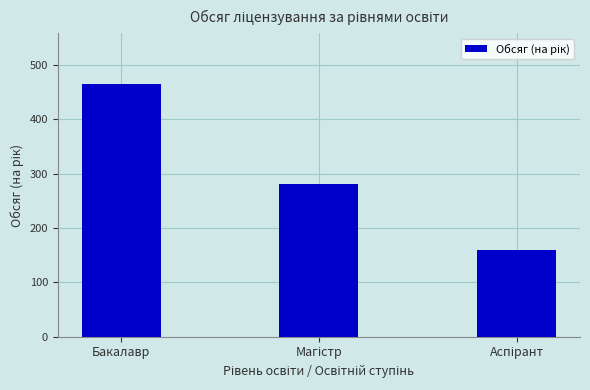

Reading left to right, transcribe all the data shown in this chart.

465	280	160